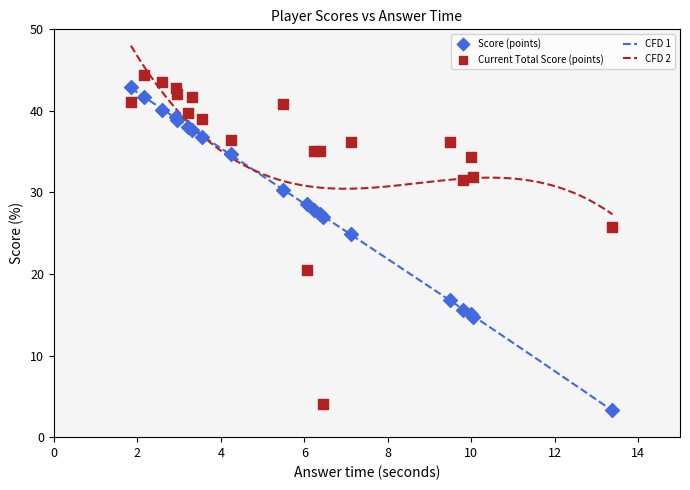

What is the maximum value for CFD 1?

42.8